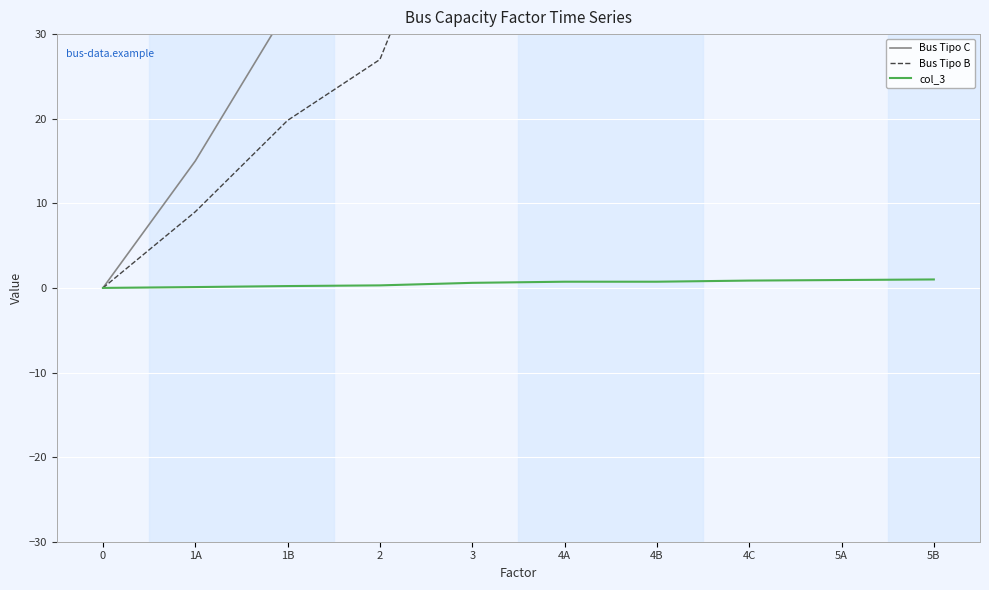

Rank the categories by Bus Tipo C value from lowest to highest.

0, 1A, 1B, 2, 3, 4A, 4B, 4C, 5A, 5B